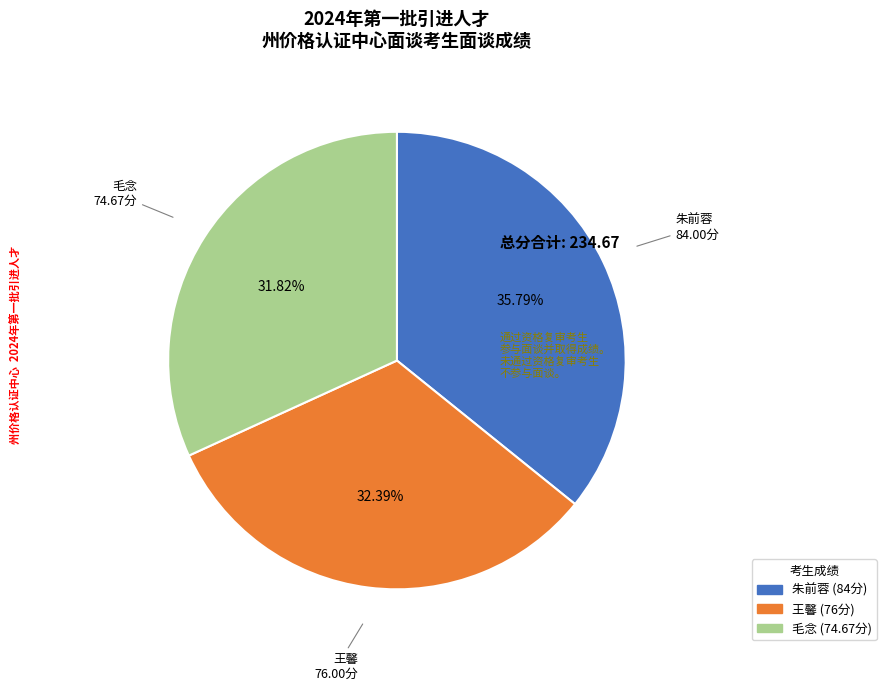

Which slice is the largest?

朱前蓉